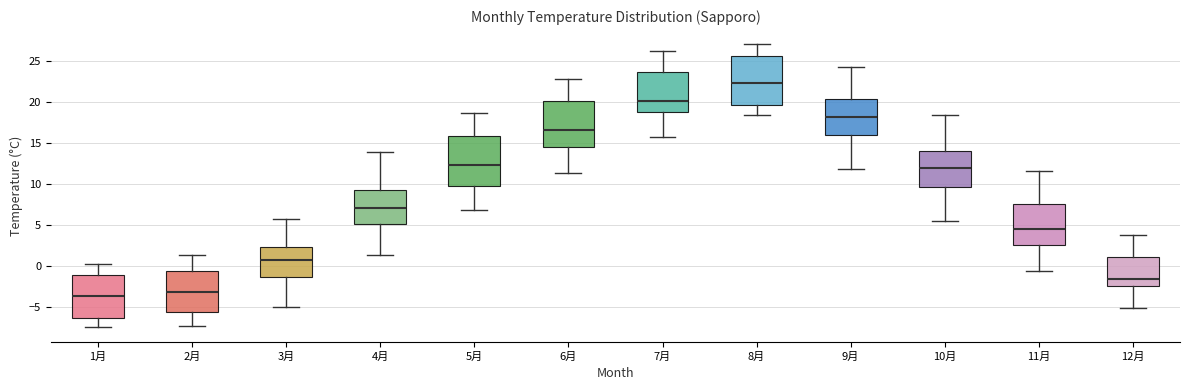

Reading left to right, transcribe this box plot: for each box, give where its median line is, the range the box spans, and where its two whiskers end, as read against the y-axis. The values are not printed on the chart, so give them approximately, as read against the axis.

1月: median -3.5, box -6.5 to -1.0, whiskers -7.5 to 0.0
2月: median -3.0, box -5.5 to -0.5, whiskers -7.5 to 1.5
3月: median 1.0, box -1.5 to 2.5, whiskers -5.0 to 6.0
4月: median 7.0, box 5.0 to 9.5, whiskers 1.5 to 14.0
5月: median 12.5, box 10.0 to 16.0, whiskers 7.0 to 18.5
6月: median 16.5, box 14.5 to 20.0, whiskers 11.5 to 23.0
7月: median 20.0, box 19.0 to 23.5, whiskers 16.0 to 26.5
8月: median 22.5, box 19.5 to 25.5, whiskers 18.5 to 27.0
9月: median 18.0, box 16.0 to 20.5, whiskers 12.0 to 24.5
10月: median 12.0, box 9.5 to 14.0, whiskers 5.5 to 18.5
11月: median 4.5, box 2.5 to 7.5, whiskers -0.5 to 11.5
12月: median -1.5, box -2.5 to 1.0, whiskers -5.0 to 4.0